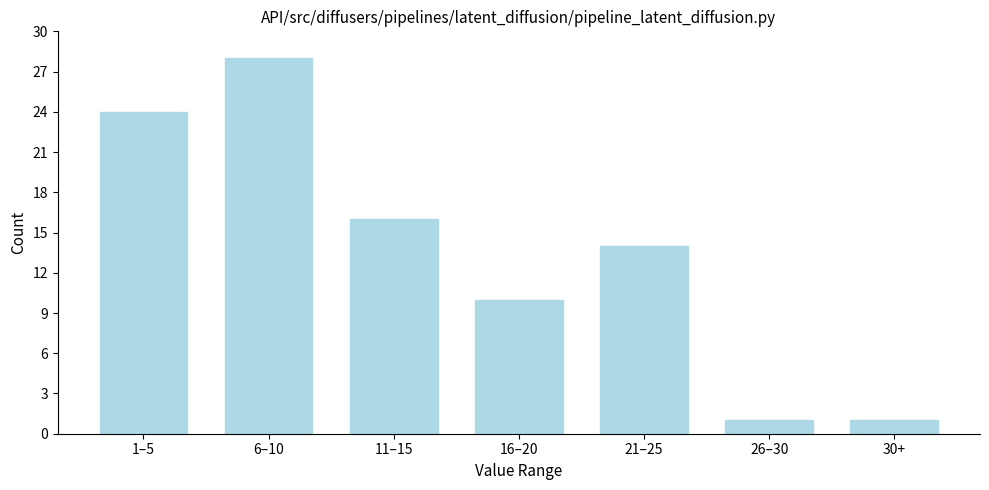

Reading left to right, list all the values displayed in this chart.

1–5=24	6–10=28	11–15=16	16–20=10	21–25=14	26–30=1	30+=1